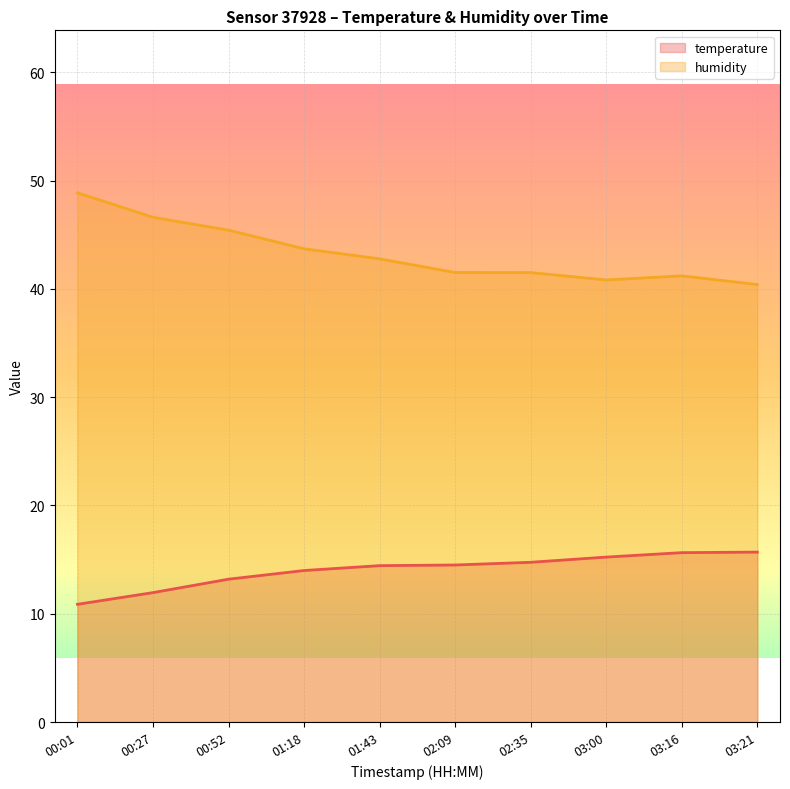

The value of humidity at 02:09 is 41.5. True or false?

True